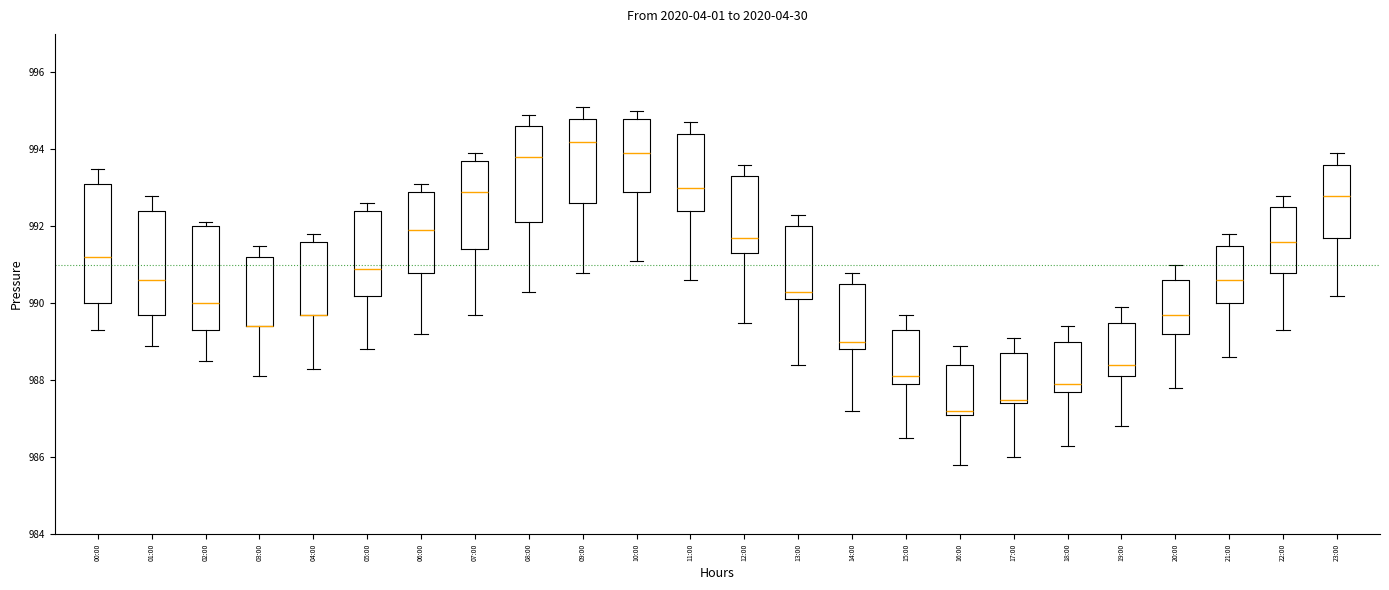

Where is the lower edge of the box for 13:00 on the y-axis? The values are not printed on the chart, so give them approximately, as read against the axis.

990.2